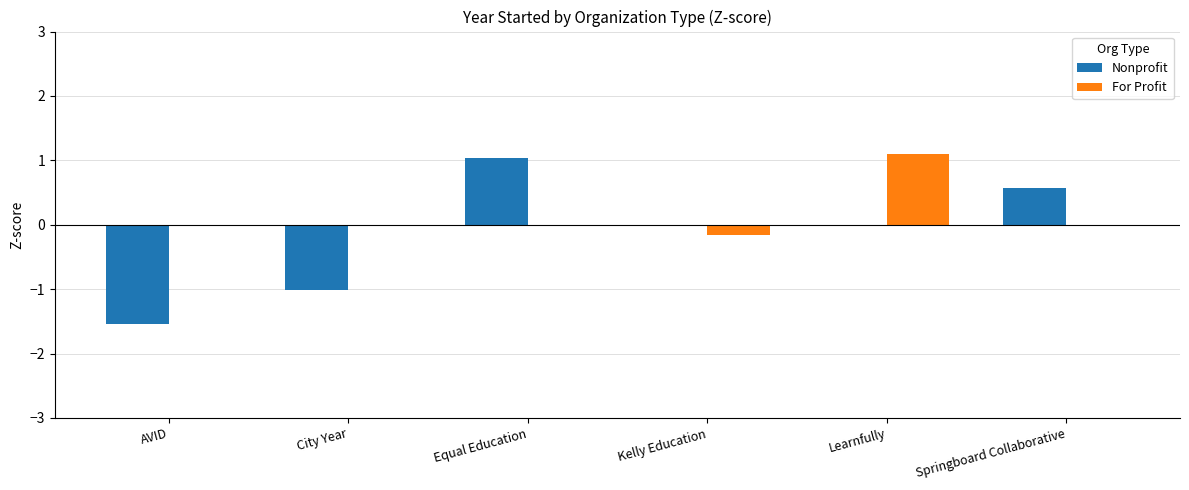

Are the bars horizontal?

No